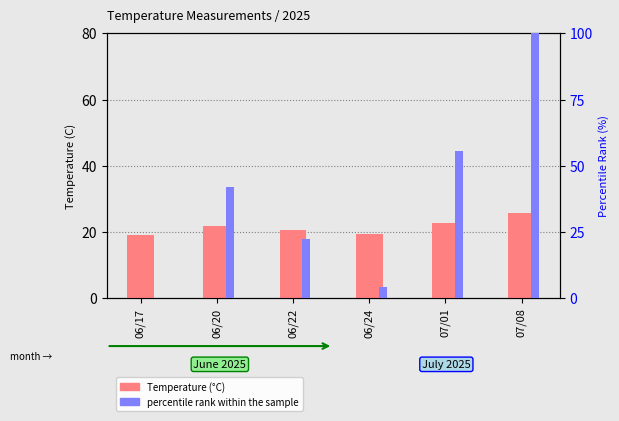

What position from the right is 06/24?

3